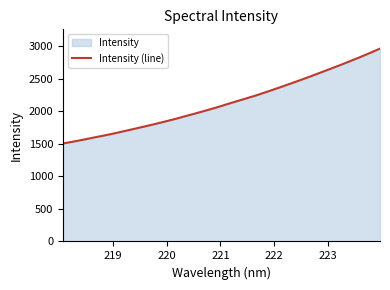

What is the smallest value displayed?

1504.4